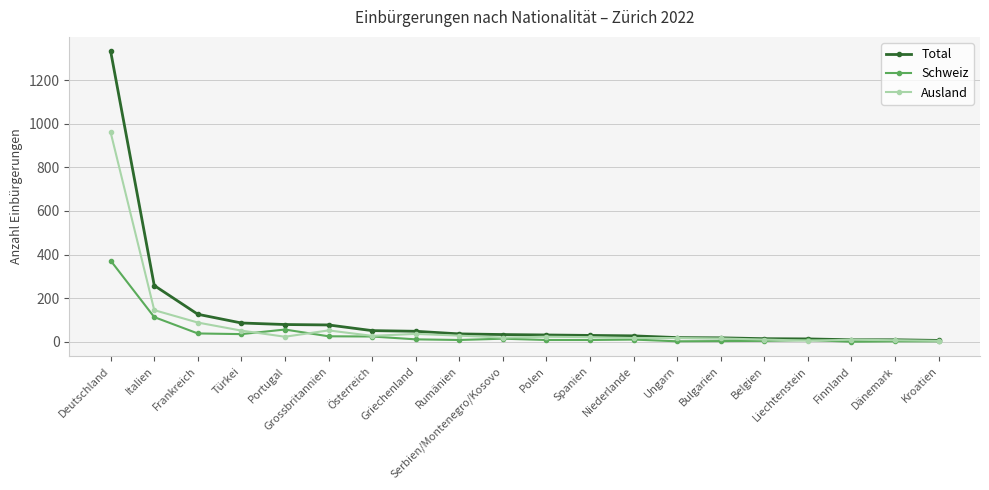

Is it true that Schweiz equals 11 at Griechenland?

True